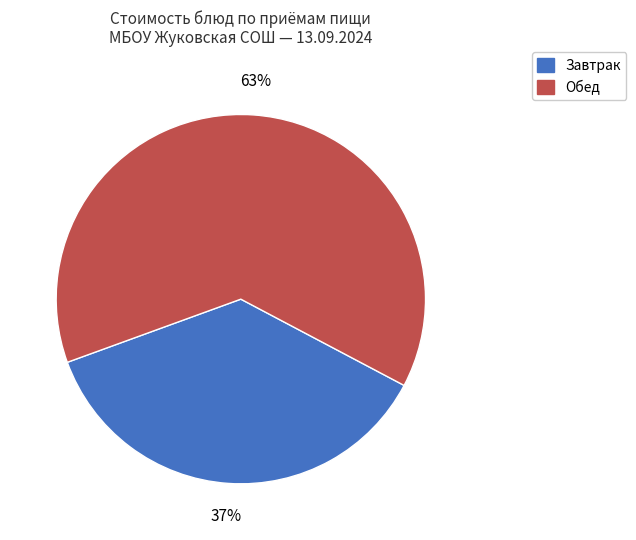

To the nearest percent, what is the average slice percentage?

50%